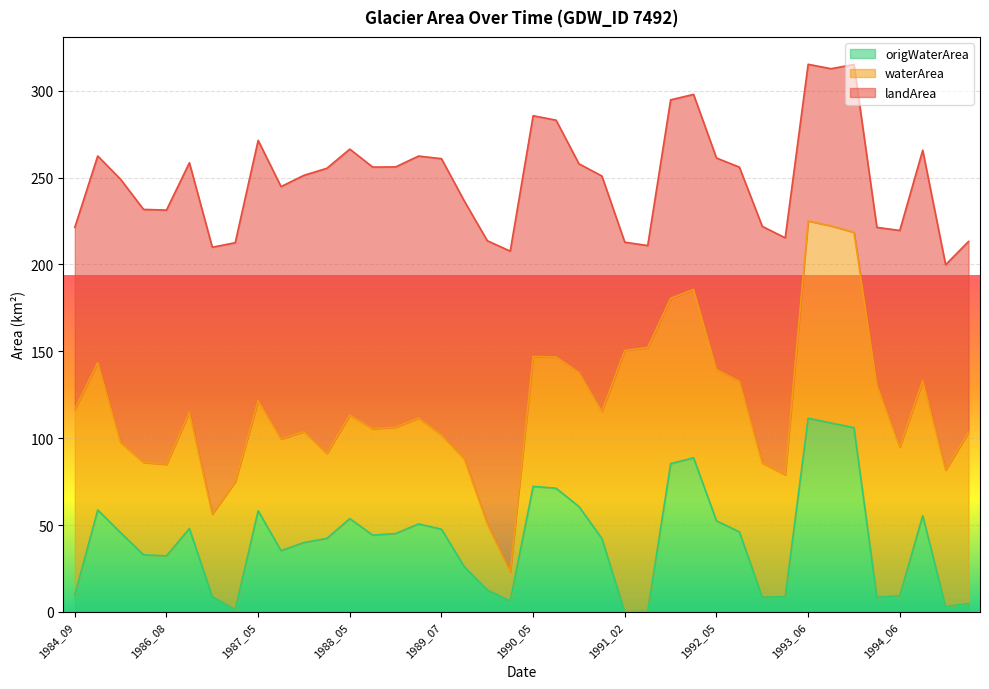

Which series has the largest total across all categories?

landArea